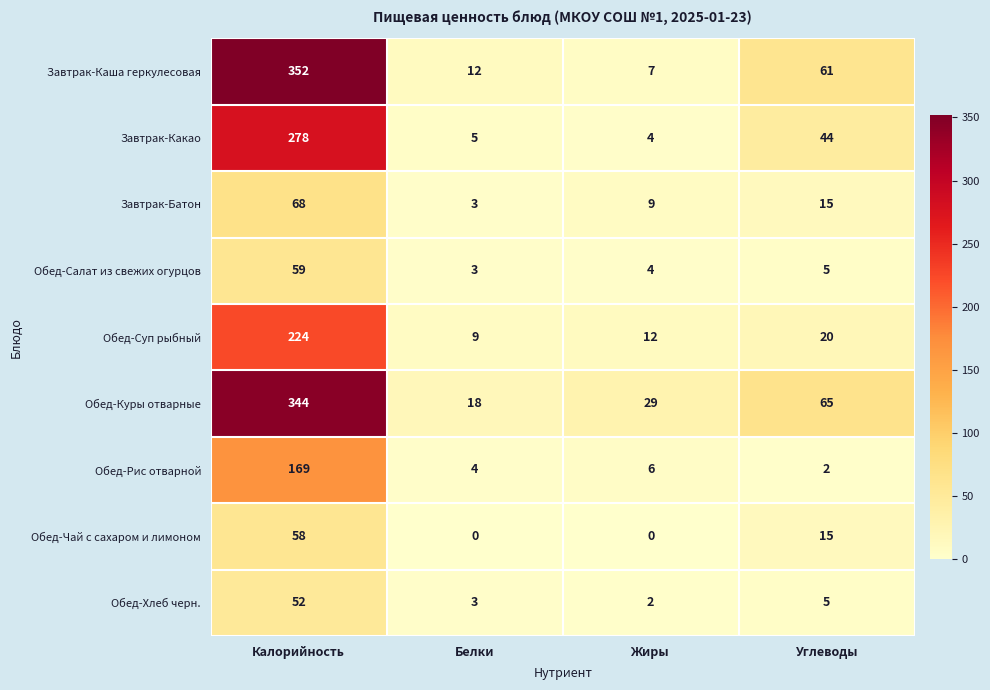

At which category is the sum across all series the highest?

Калорийность